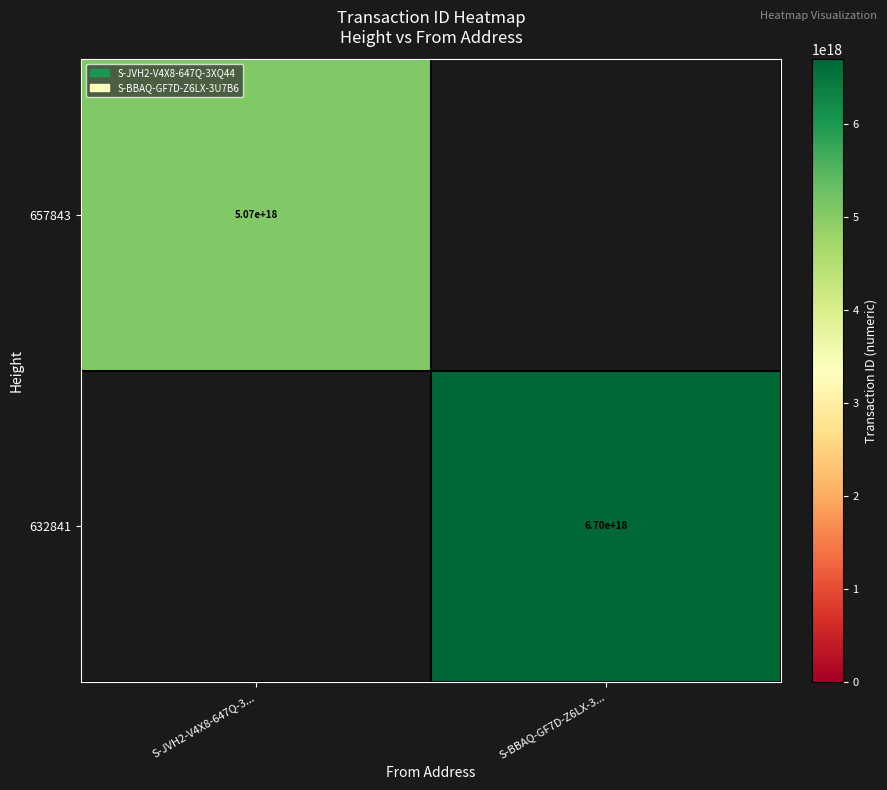

Which has a higher value, S-JVH2-V4X8-647Q-3... or S-BBAQ-GF7D-Z6LX-3...?

S-BBAQ-GF7D-Z6LX-3...